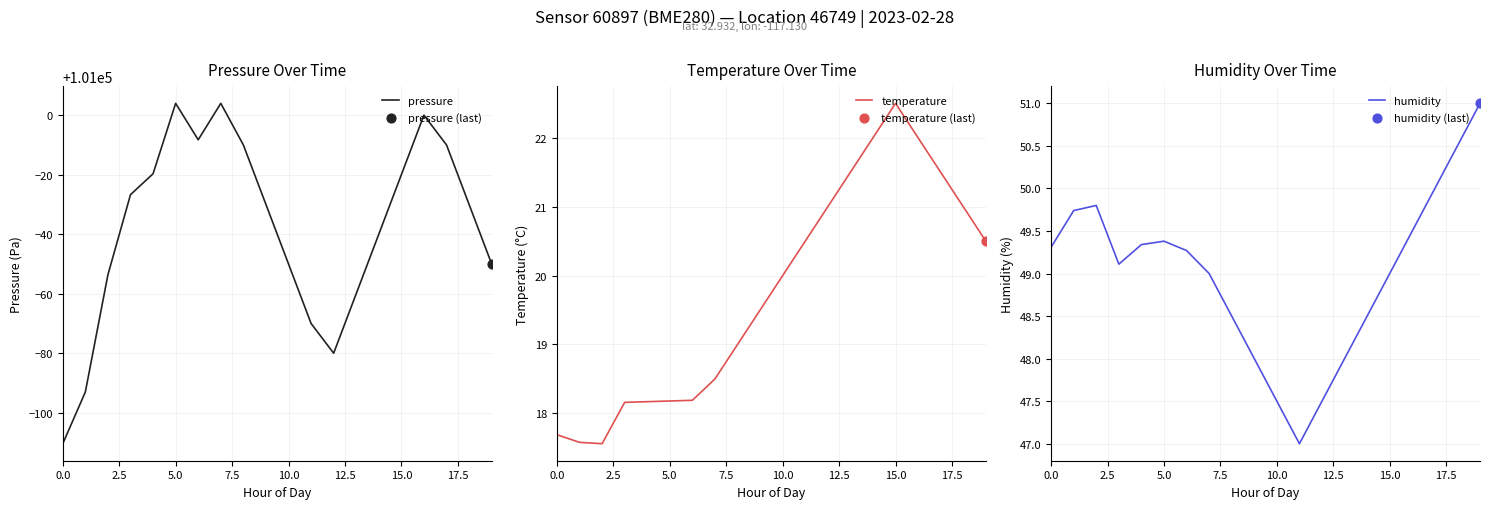

Which series has the widest spread of Y values?

pressure